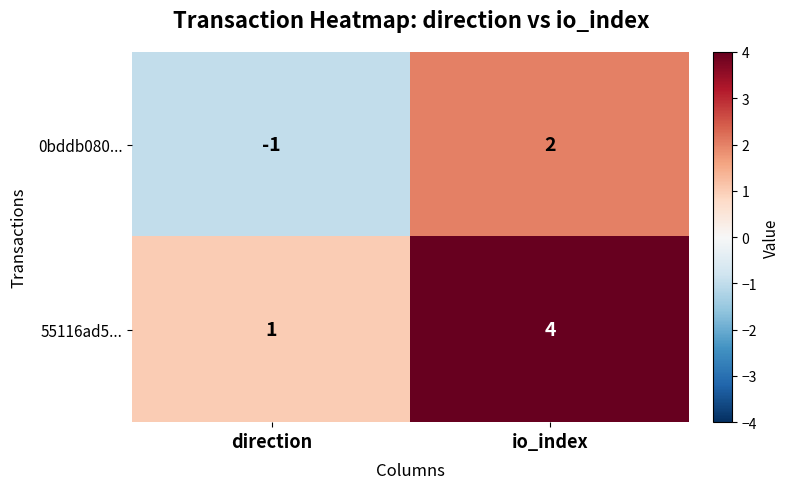

What is the greatest value displayed?

4